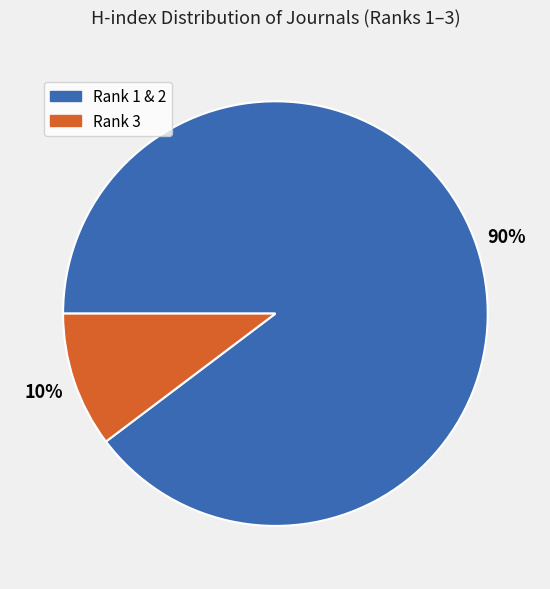

Between Rank 3 and Rank 1 & 2, which is larger?

Rank 1 & 2